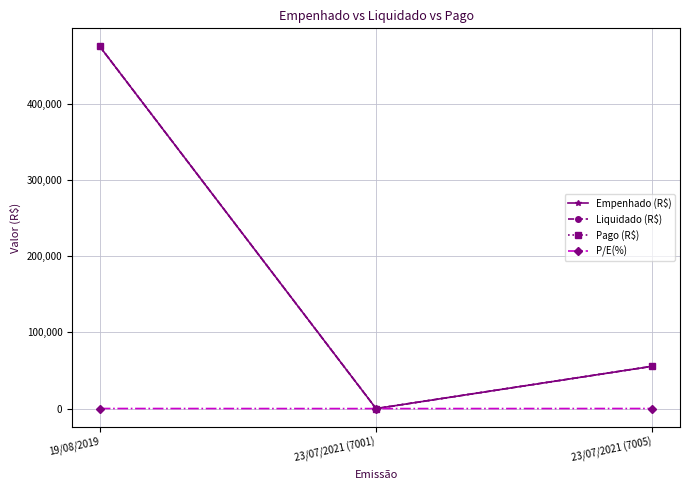

What is the label of the 1st point from the right?

23/07/2021 (7005)